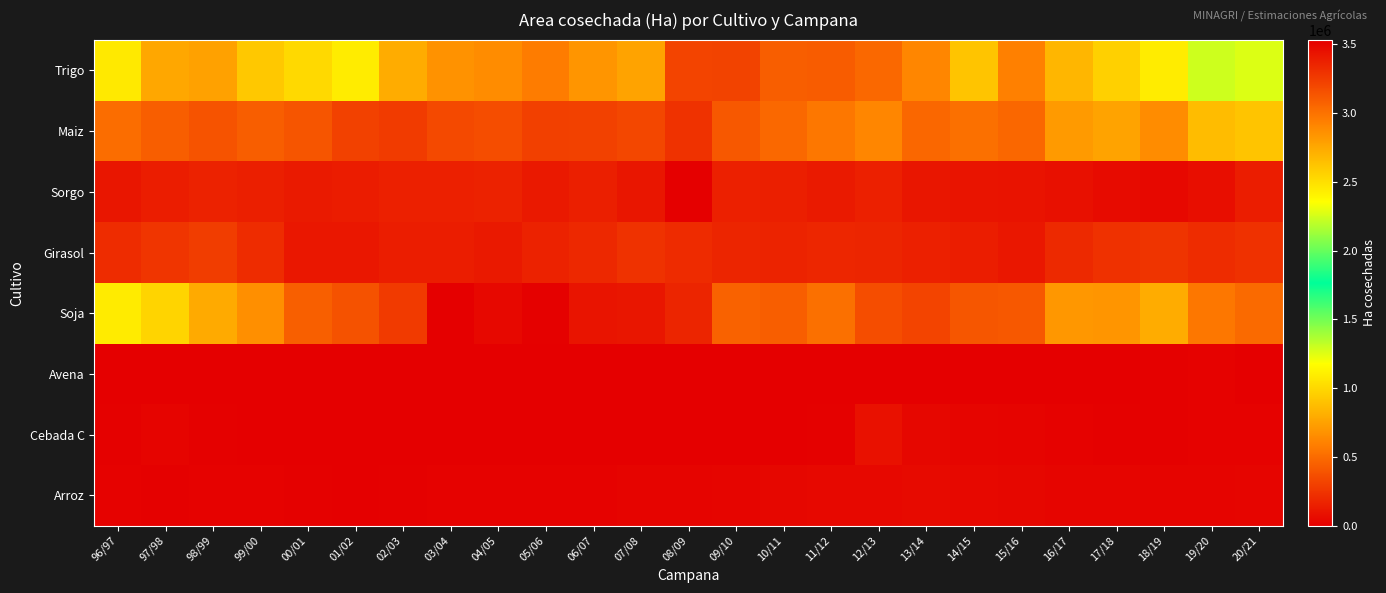

Rank the series by their maximum value, from lowest to highest.

Avena, Arroz, Cebada C, Sorgo, Girasol, Maiz, Trigo, Soja